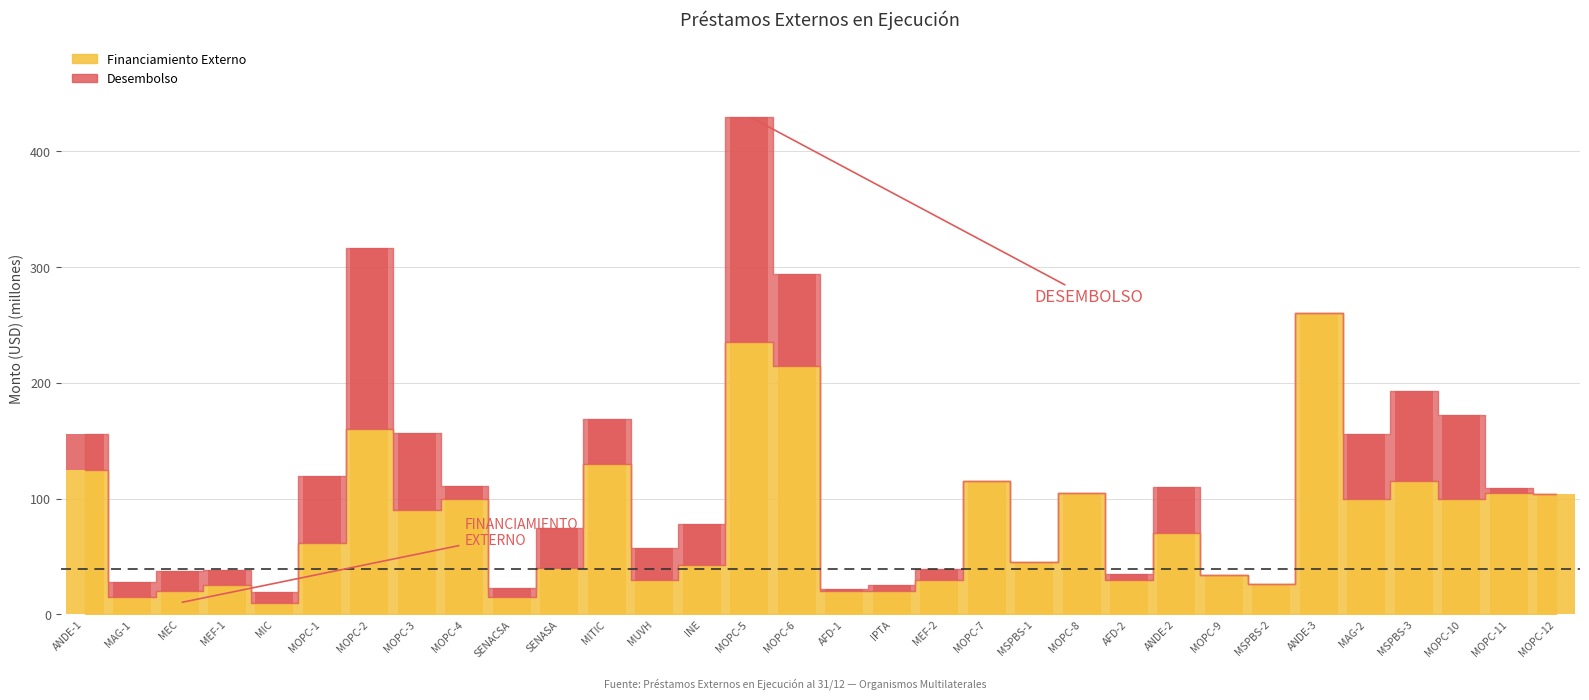

Where is FINANCIAMIENTO EXTERNO nearest to the value 135?

MITIC